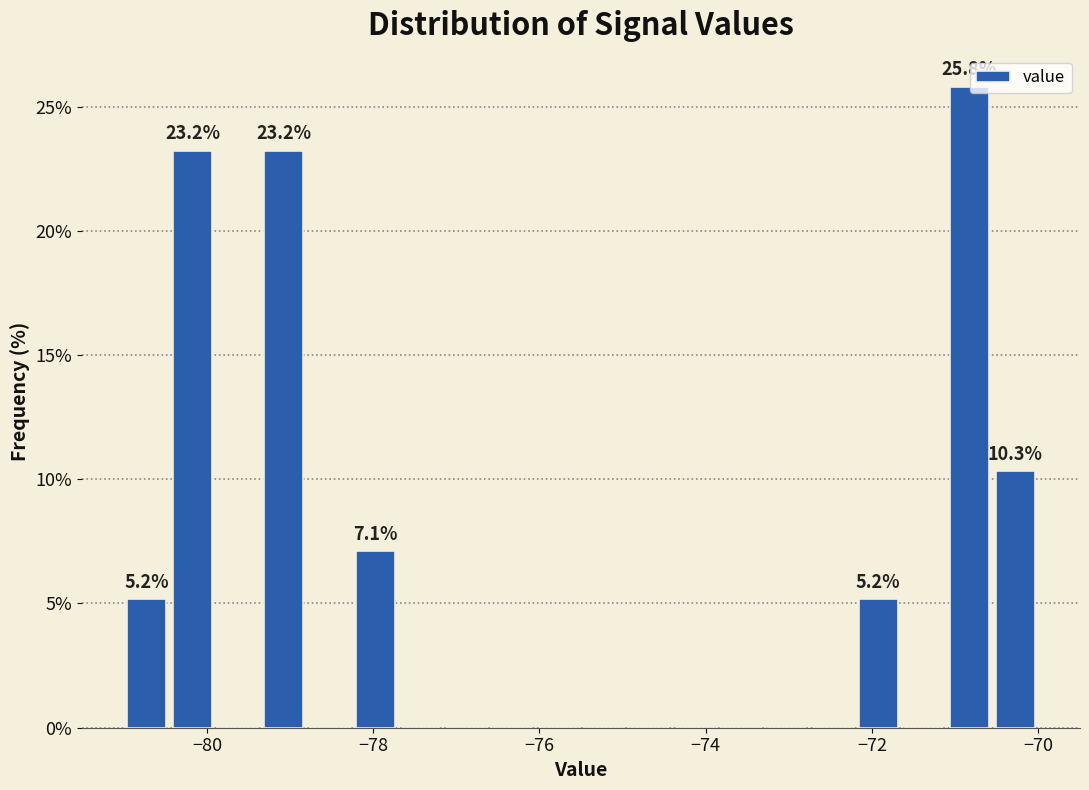

Around what value on the x-axis is the tallest bar? Give the approximate position of its centre, as read against the axis.

-70.8